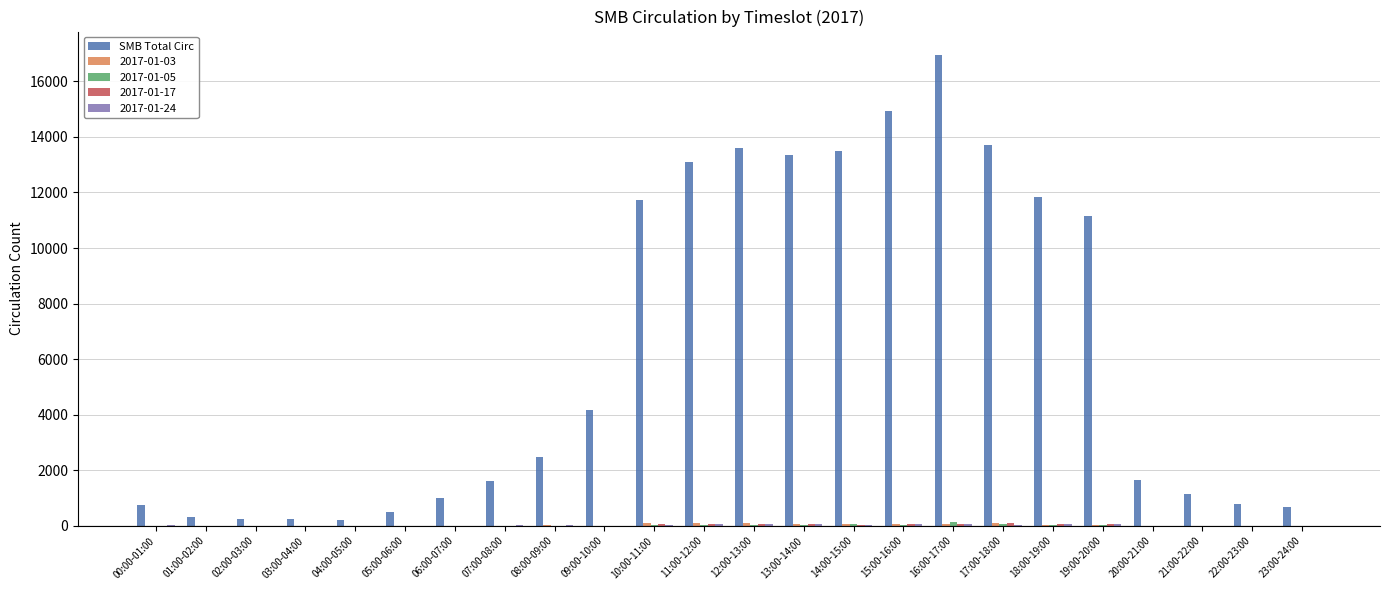

Is it true that SMB Total Circ equals 19530 at 17:00-18:00?

False